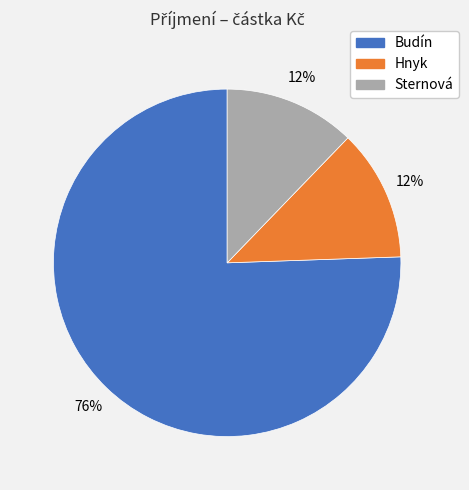

Does any single category account for the majority?

Yes